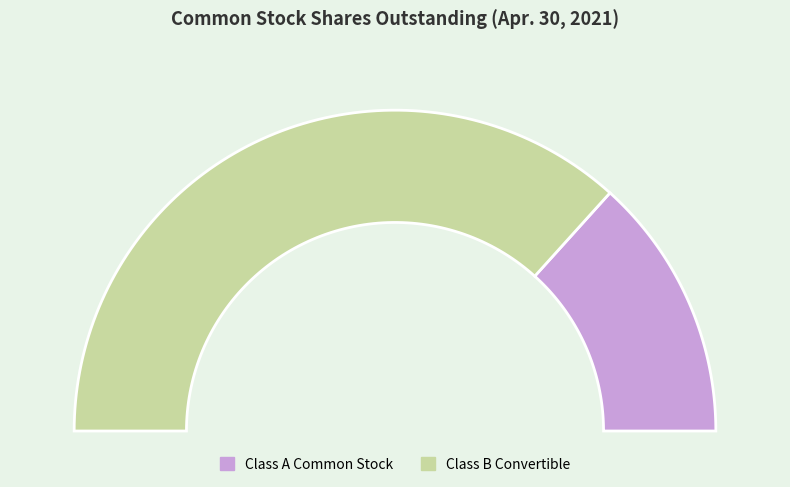

How many segments does this pie chart have?

2